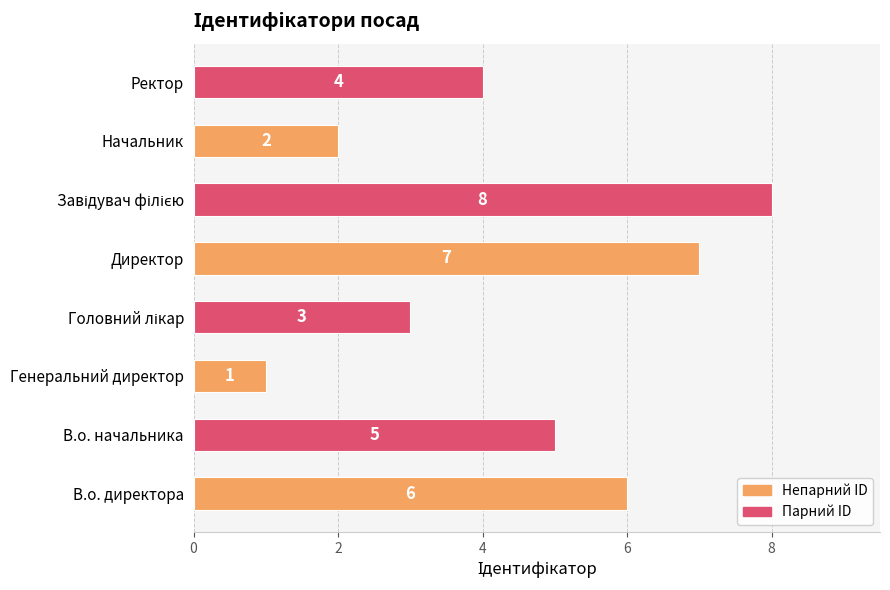

How many data points are less than 5?

4